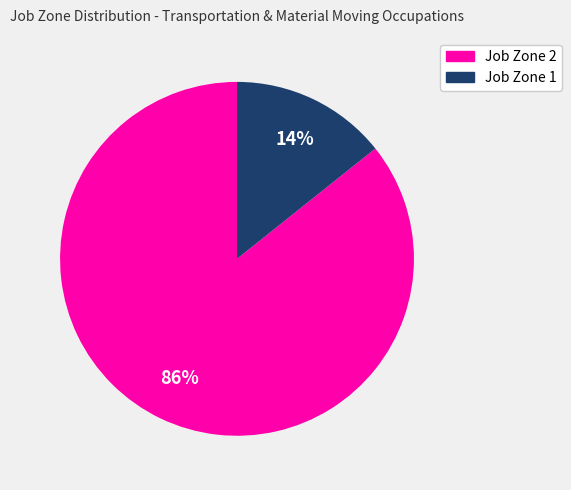

Is there any slice that represents more than half of the pie?

Yes